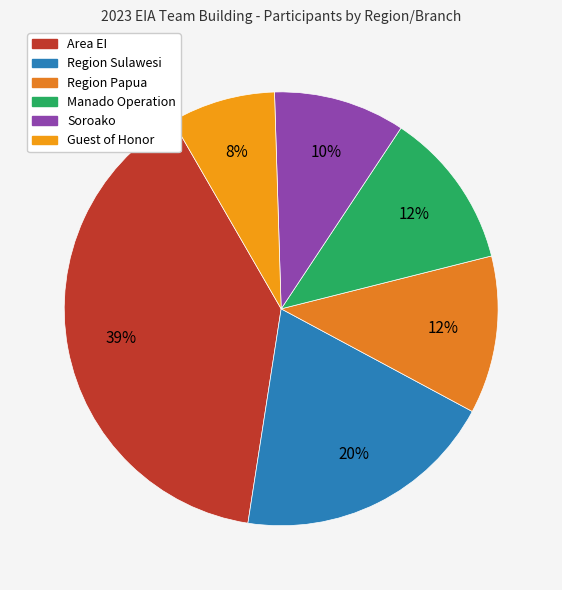

How many segments does this pie chart have?

6